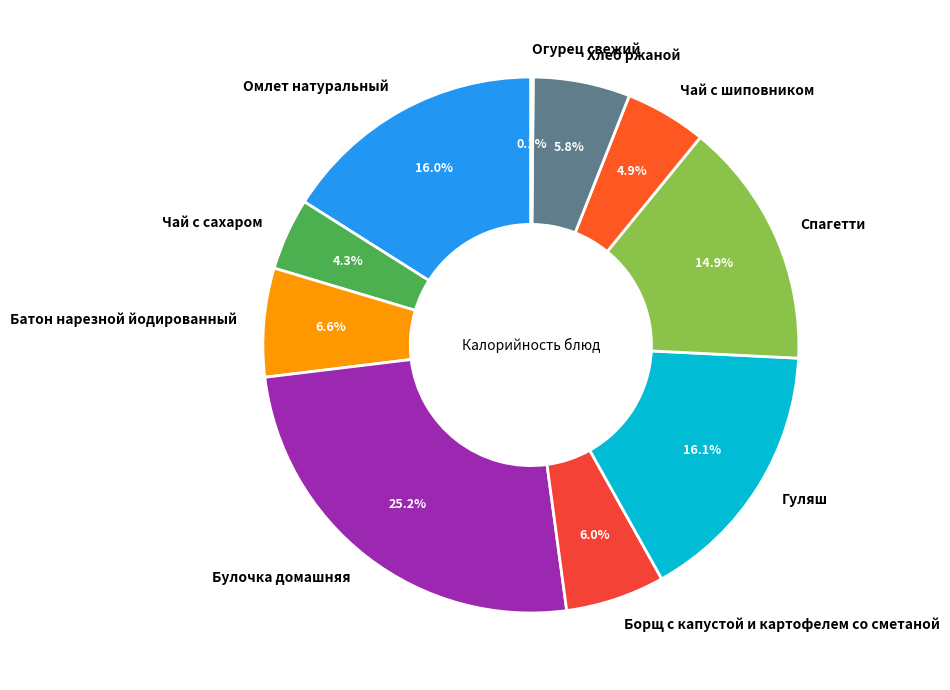

Is there a majority slice in this chart?

No